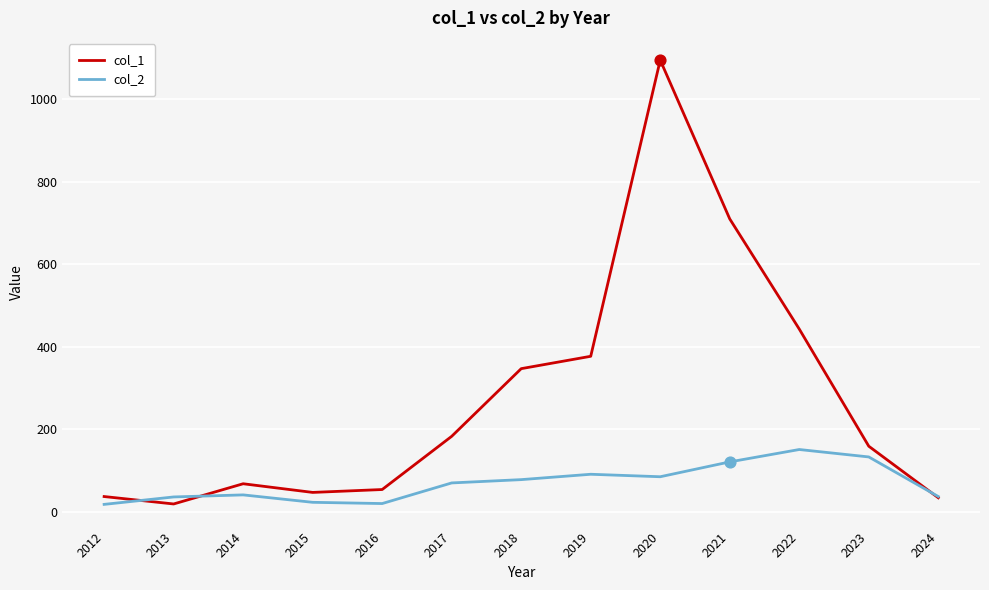

What is the difference between the highest and lowest values at 2019?

286